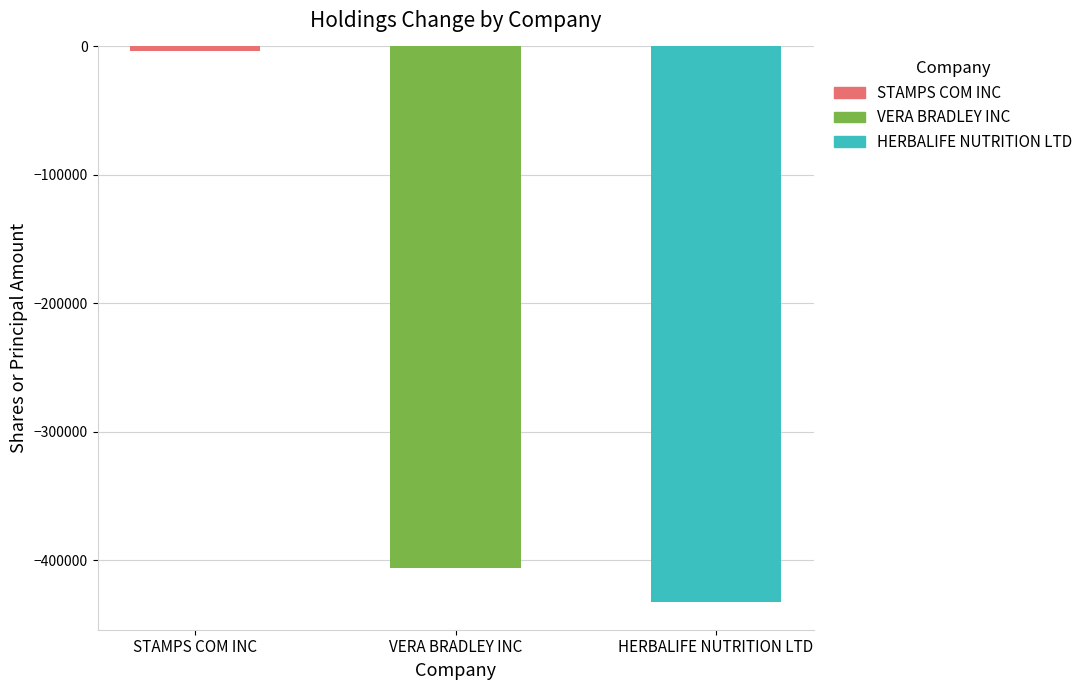

Are the bars horizontal?

No